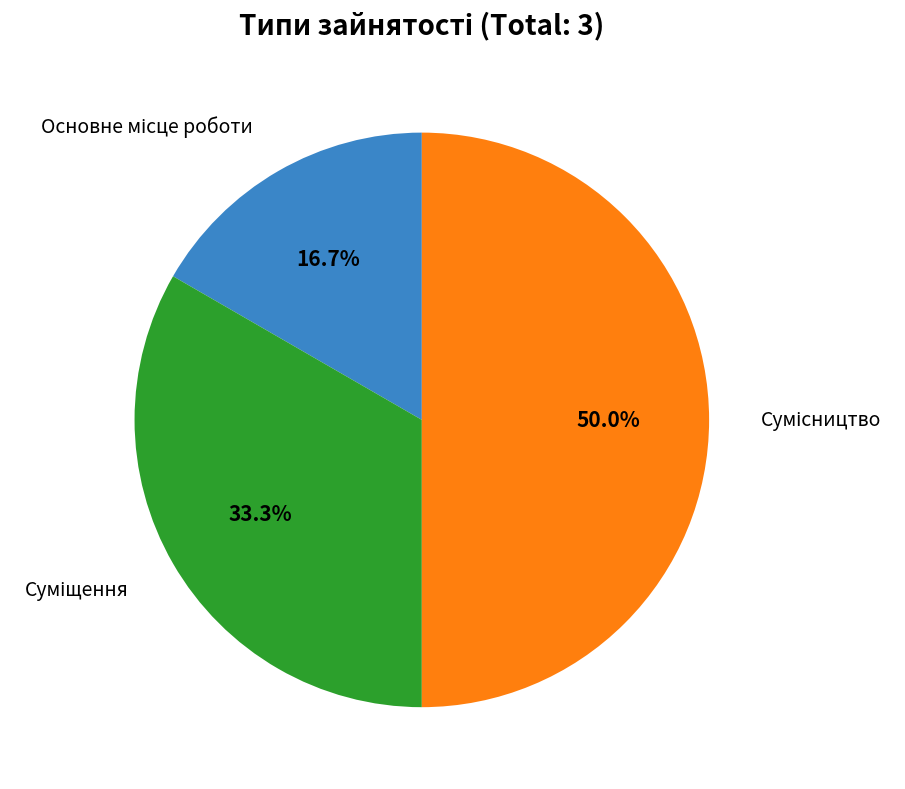

Is there any slice that represents more than half of the pie?

No